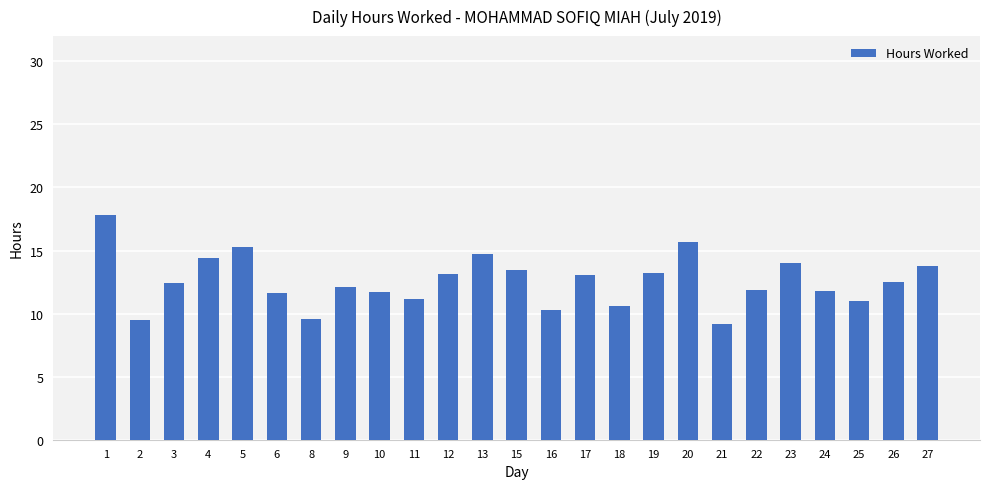

How many series are shown in this chart?

1